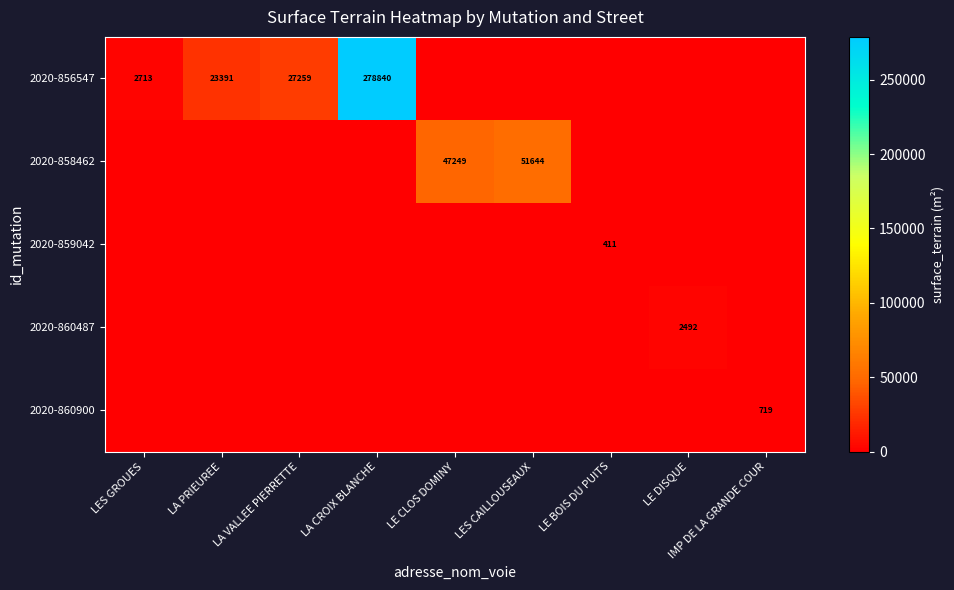

What is the sum of the 2020-856547 values at LA PRIEUREE and LES GROUES?

26104